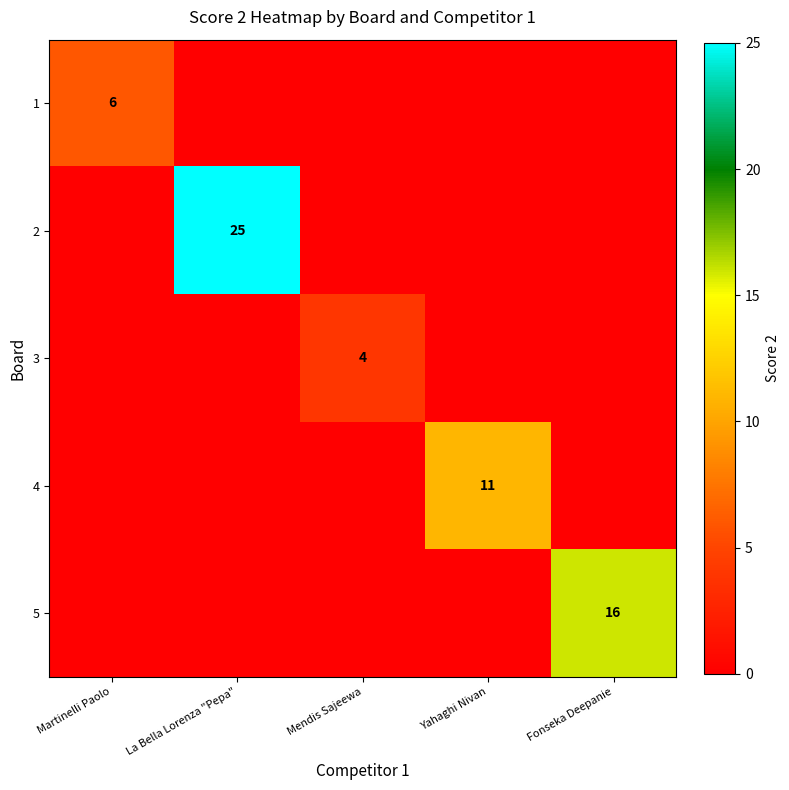

The value of 2 at La Bella Lorenza "Pepa" is 10. True or false?

False